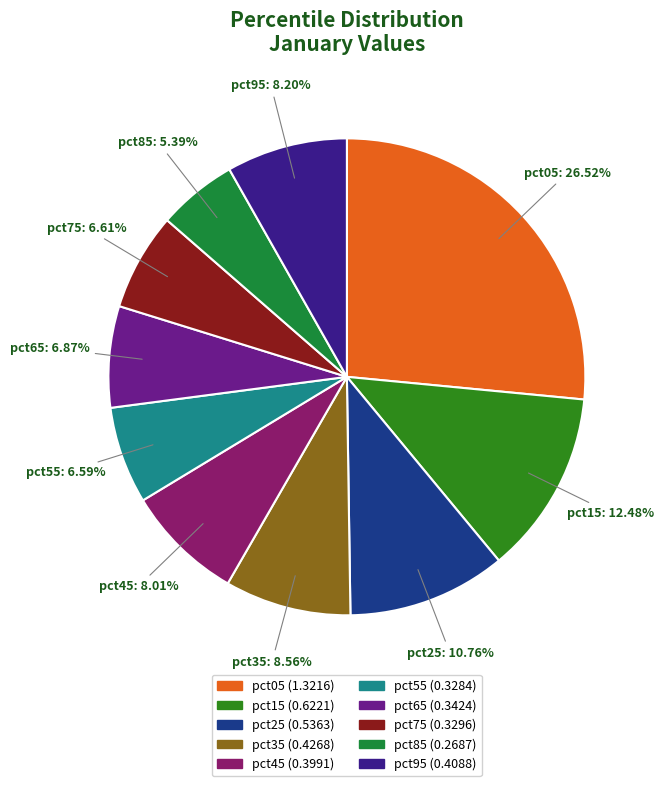

Which category has the biggest portion of the pie?

pct05